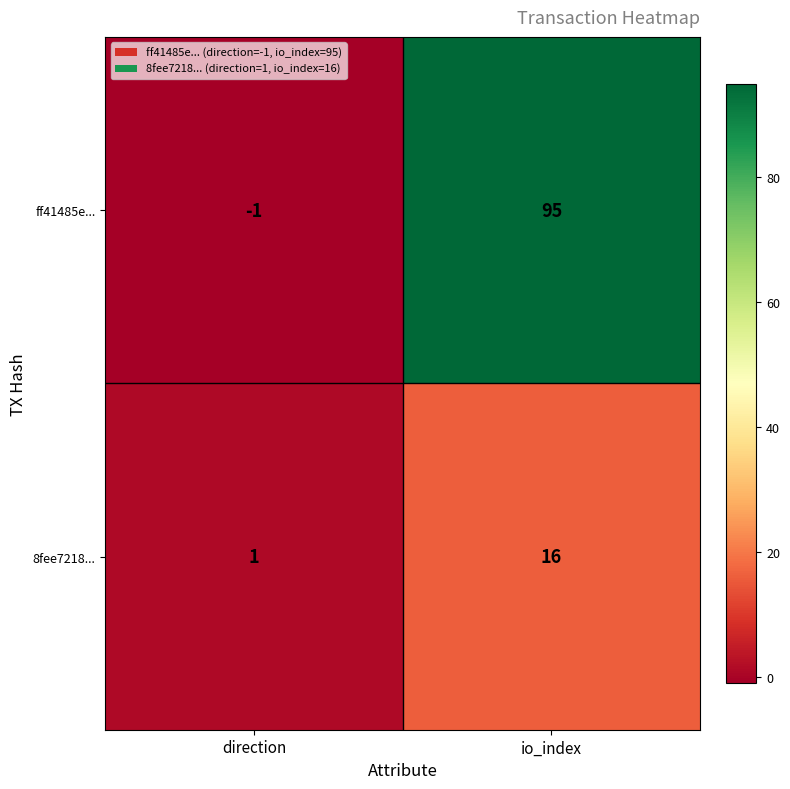

At which label is ff41485e... closest to 47?

direction